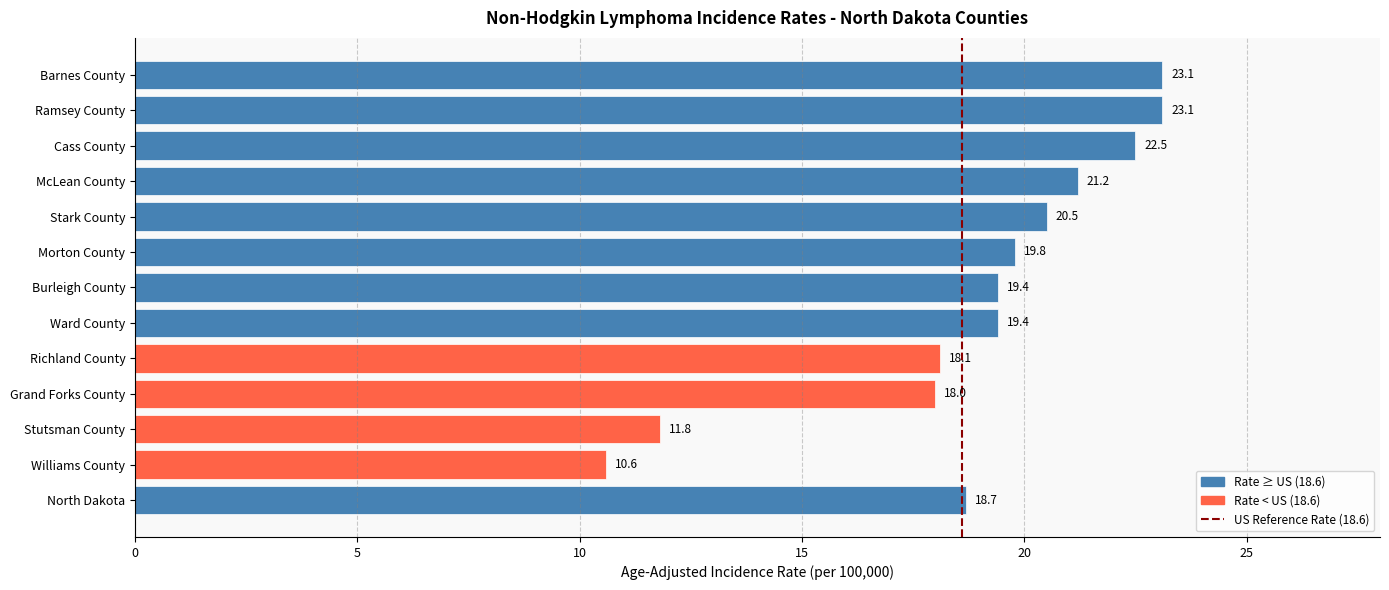

What is the difference between the values at Grand Forks County and Ramsey County?

5.1